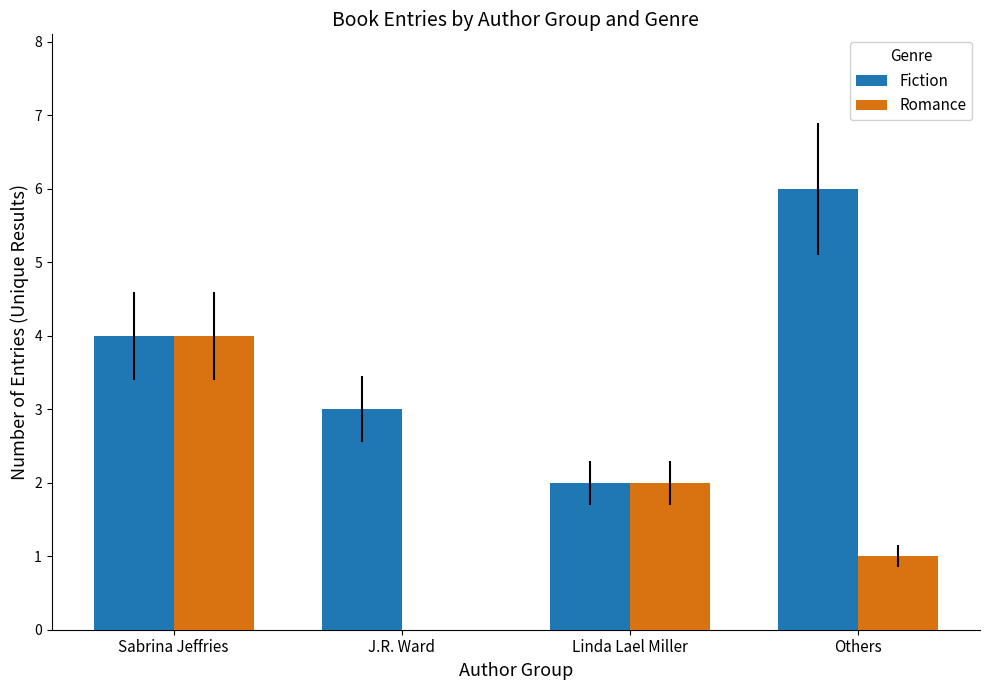

What are all the series names shown in the legend?

Fiction, Romance